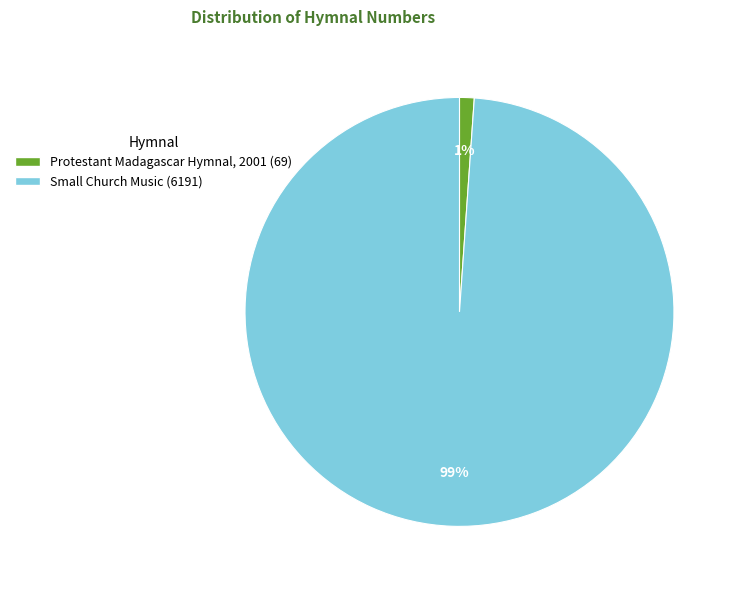

The Small Church Music slice represents 91% of the pie. True or false?

False